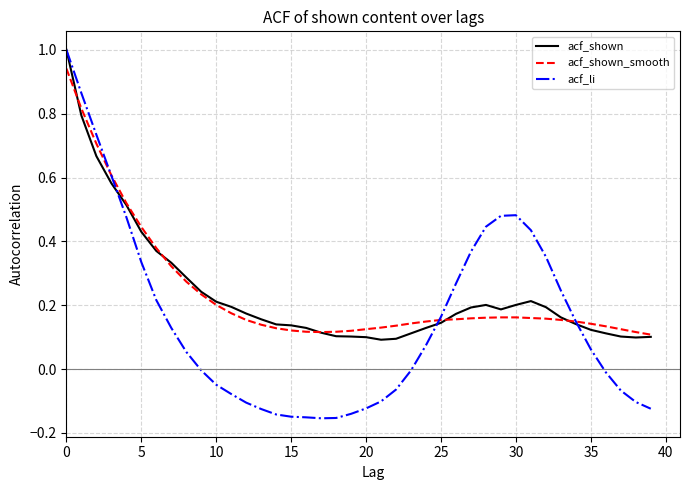

After their last crossing, which series has the higher values: acf_li or acf_shown?

acf_shown